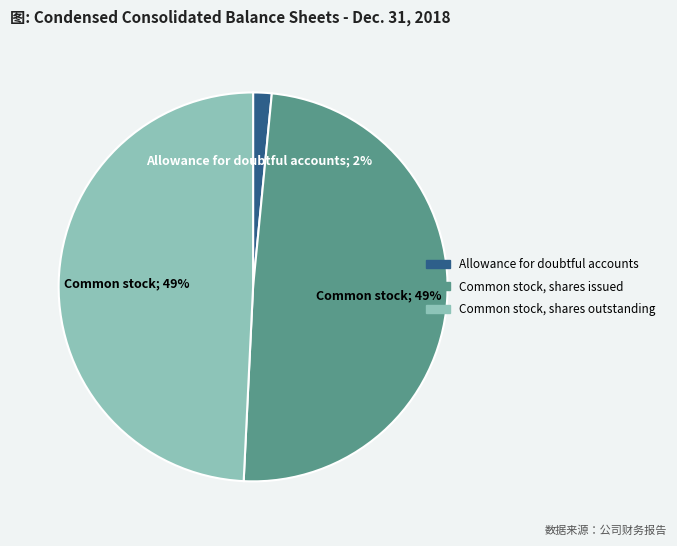

What is the smallest slice in the pie chart?

Allowance for doubtful accounts